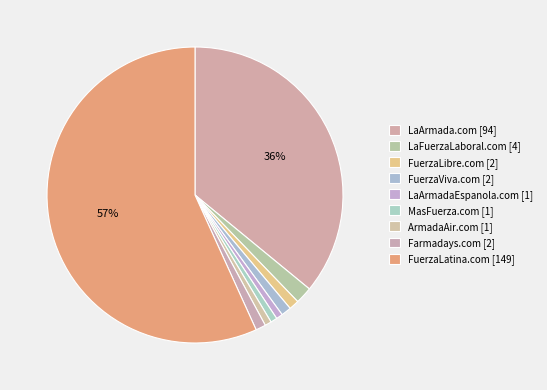

How many segments does this pie chart have?

9